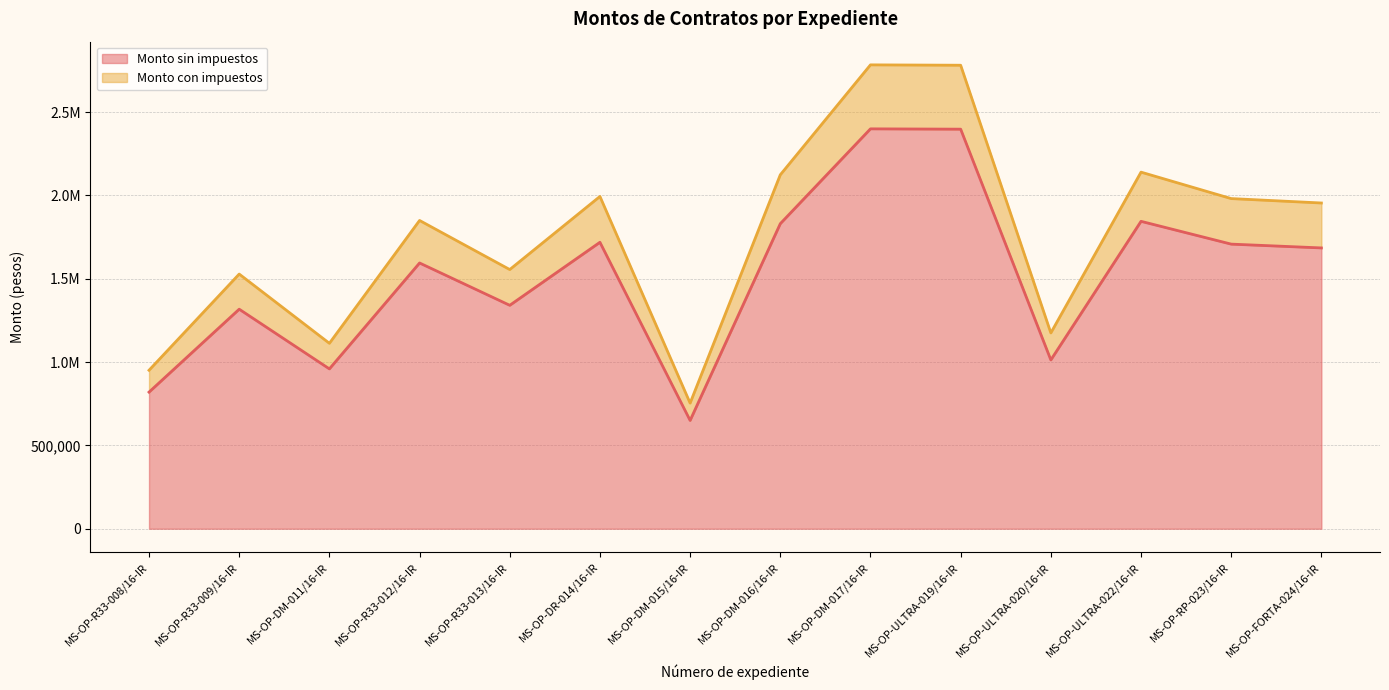

Between MS-OP-DM-017/16-IR and MS-OP-ULTRA-019/16-IR, which is larger?

MS-OP-DM-017/16-IR